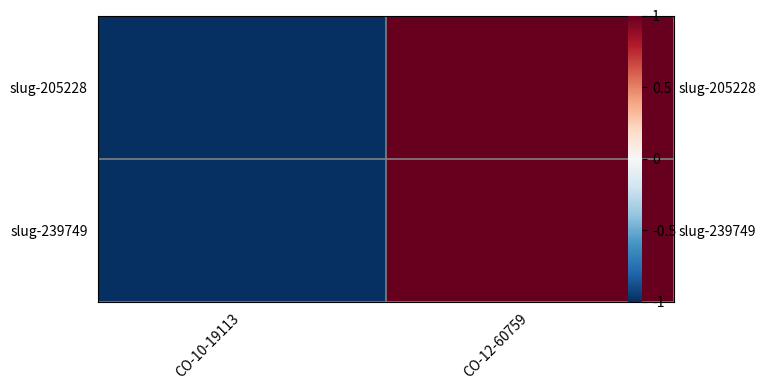

At which label does slug-205228 reach its peak?

CO-12-60759